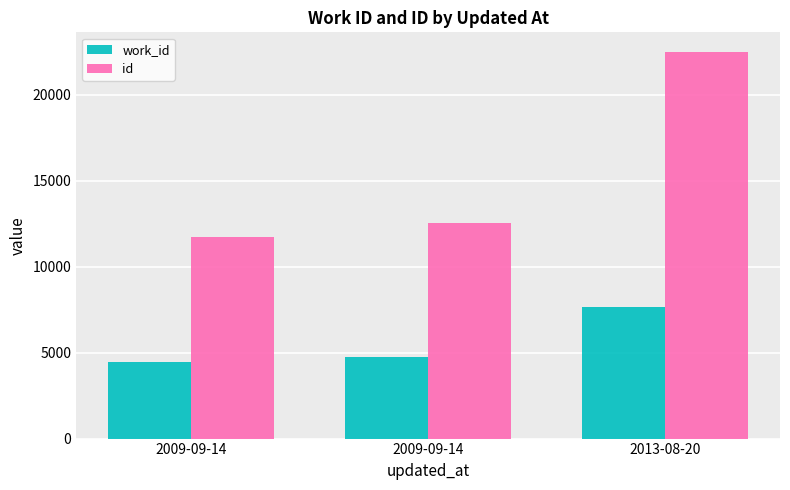

What is the difference between the work_id values at 2013-08-20 and 2009-09-14?

2895